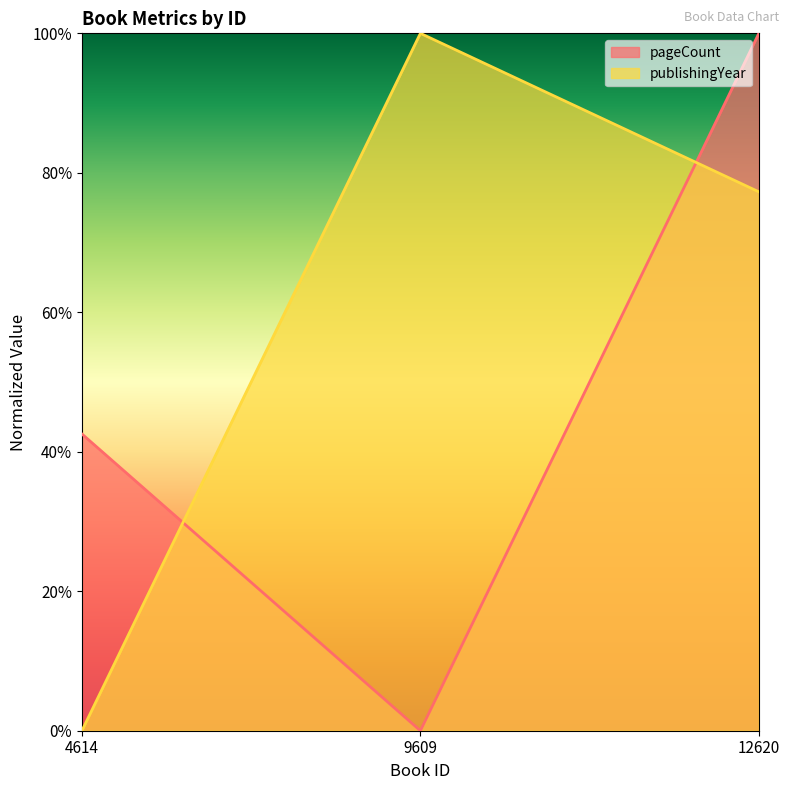

What is the value of the pageCount point at the 3rd from the left?

1.0